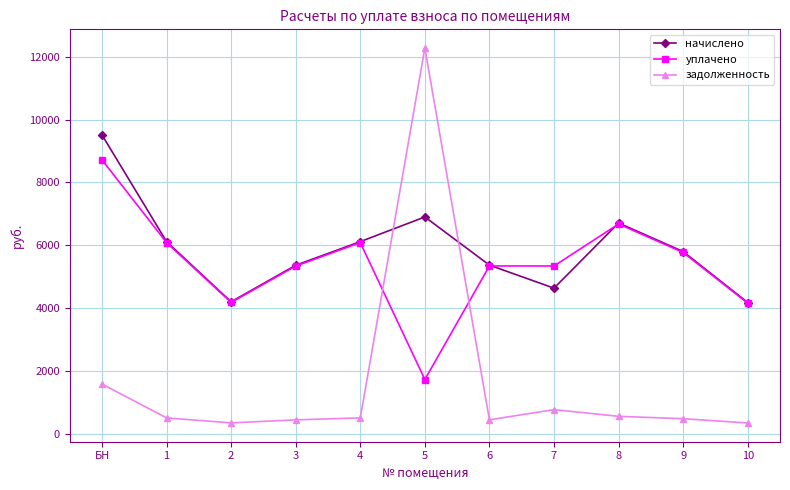

How many data points in задолженность are less than 509?

5